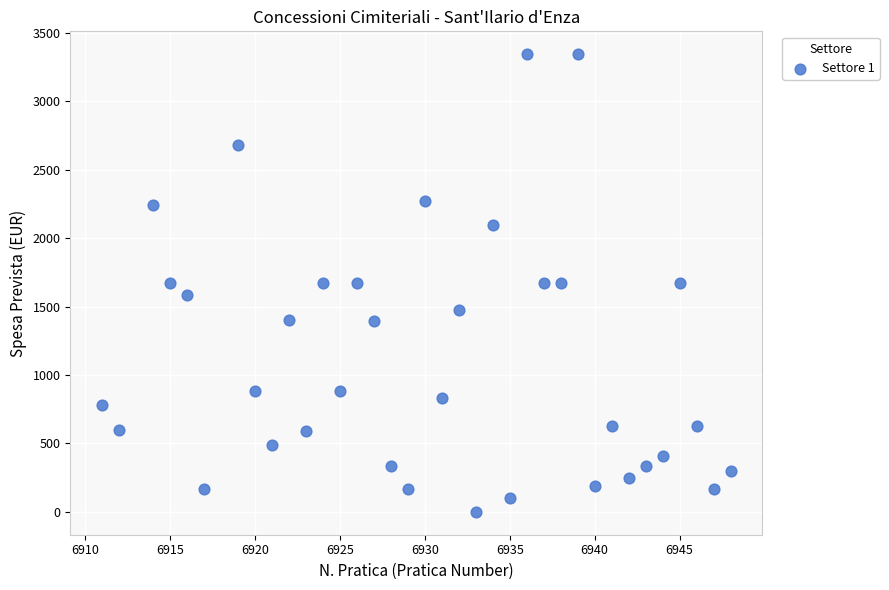

What is the range of X values (max minus min)?

37.0